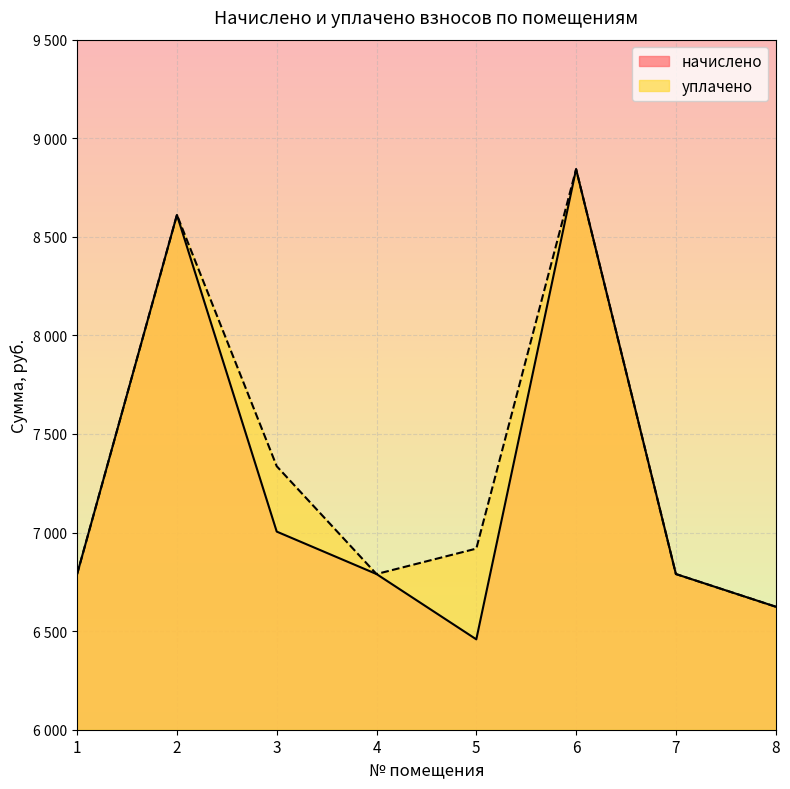

In уплачено, how many points are lower than both neighbors (excluding endpoints)?

1